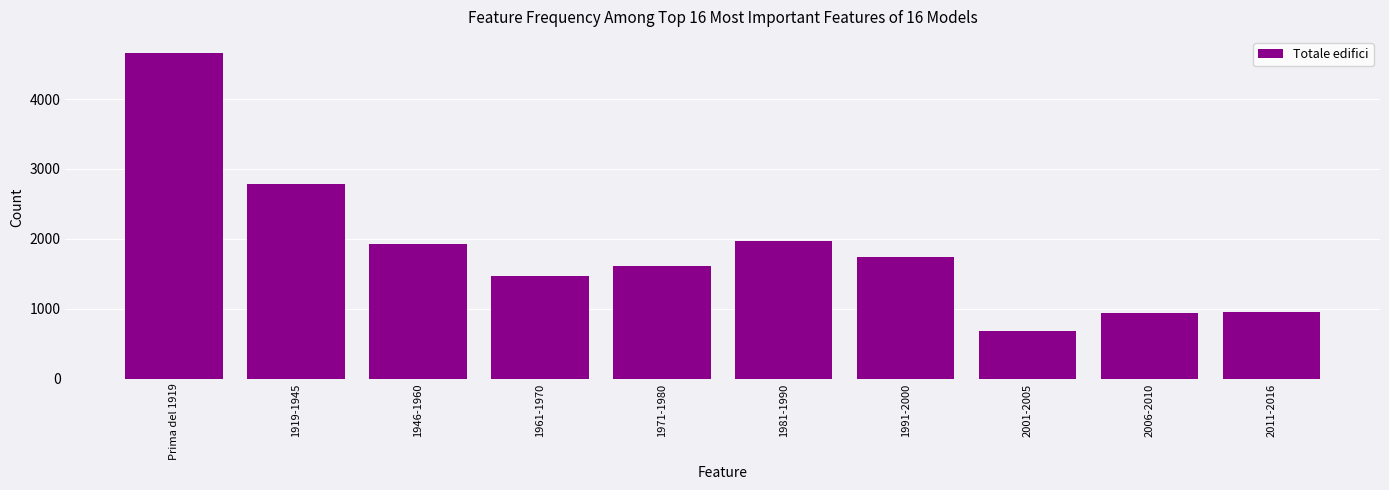

Where is the data nearest to the value 2668?

1919-1945